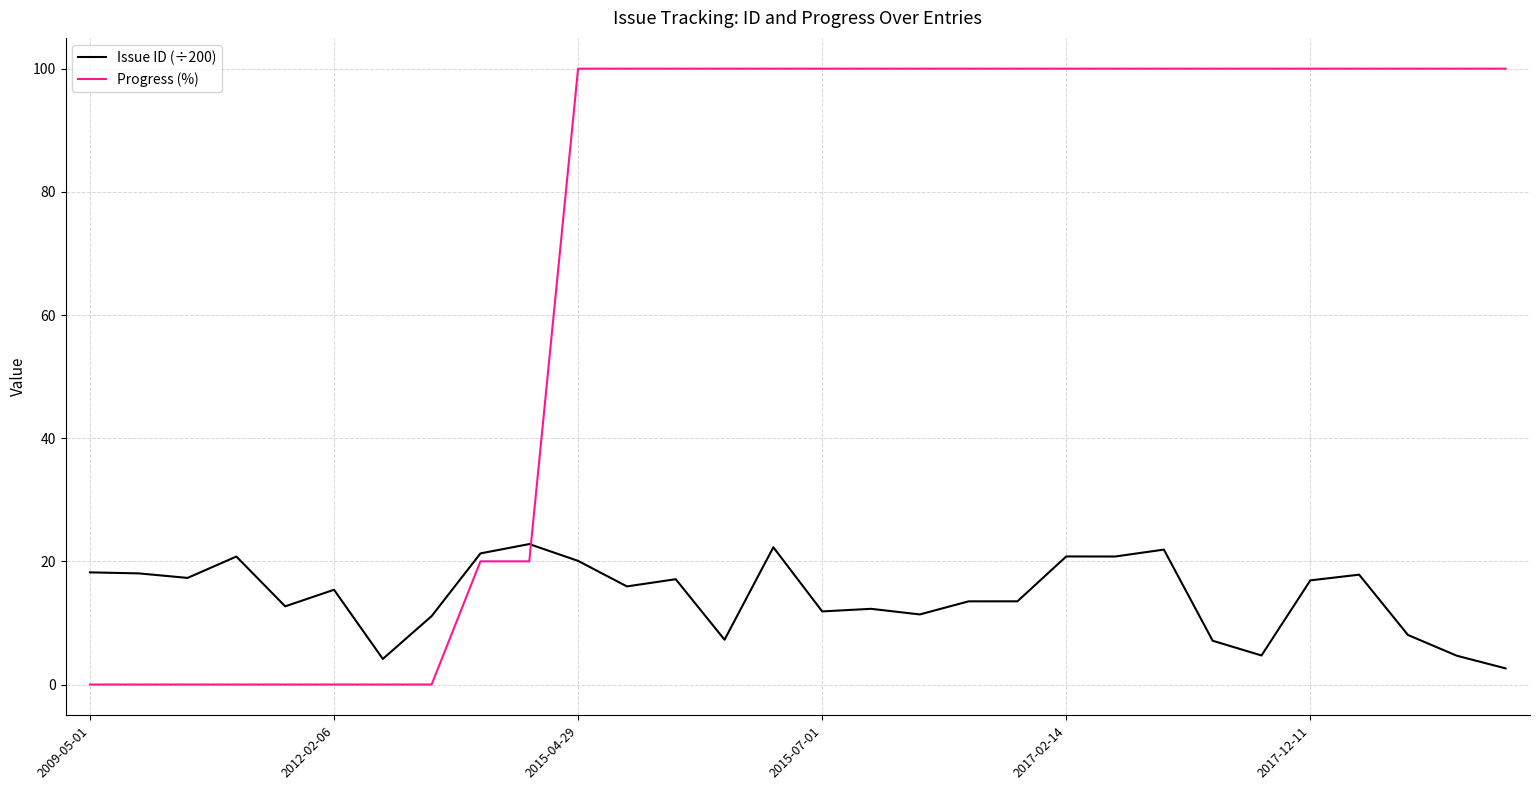

What is the maximum value for Progress (%)?

100.0